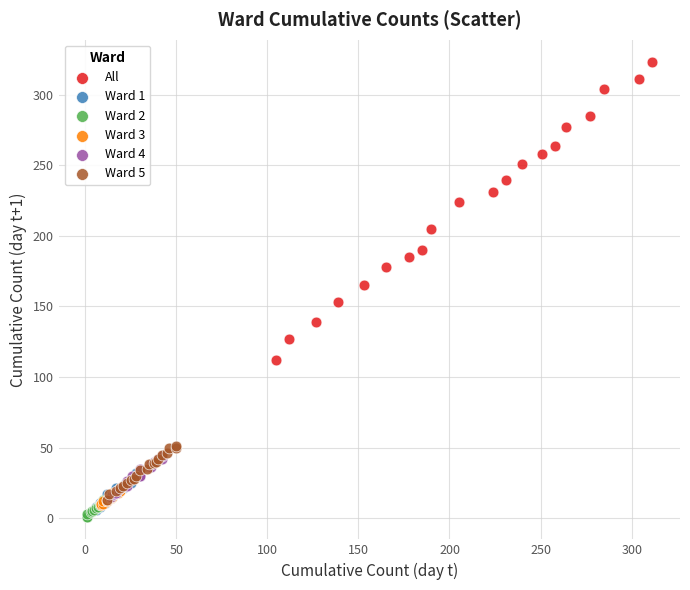

Which series has the widest spread of Y values?

All